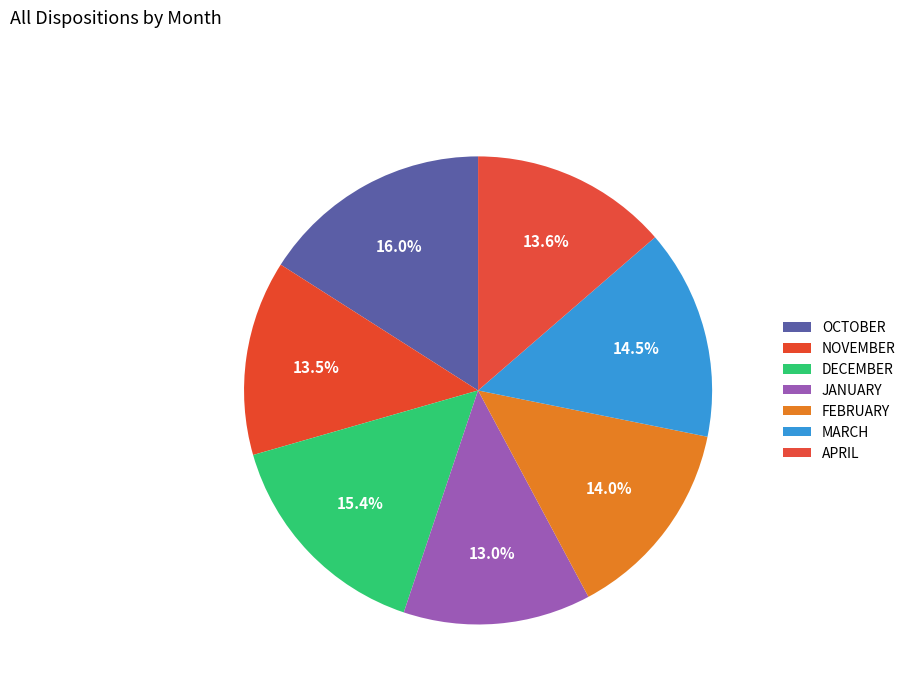

How many segments does this pie chart have?

7